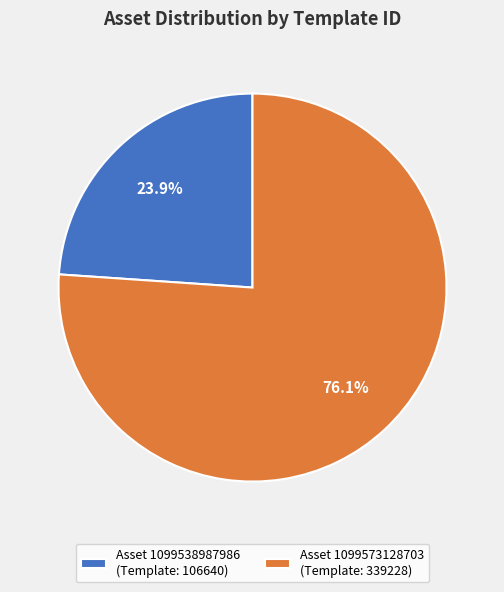

What percentage is NOT represented by Asset 1099573128703 (Template: 339228)?

23.9%